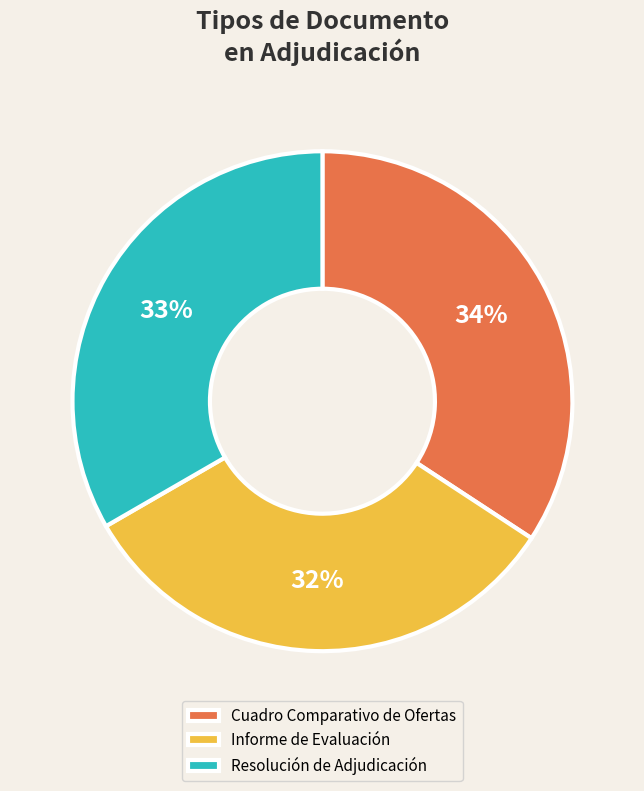

Is it true that Resolución de Adjudicación is 42% of the pie?

False